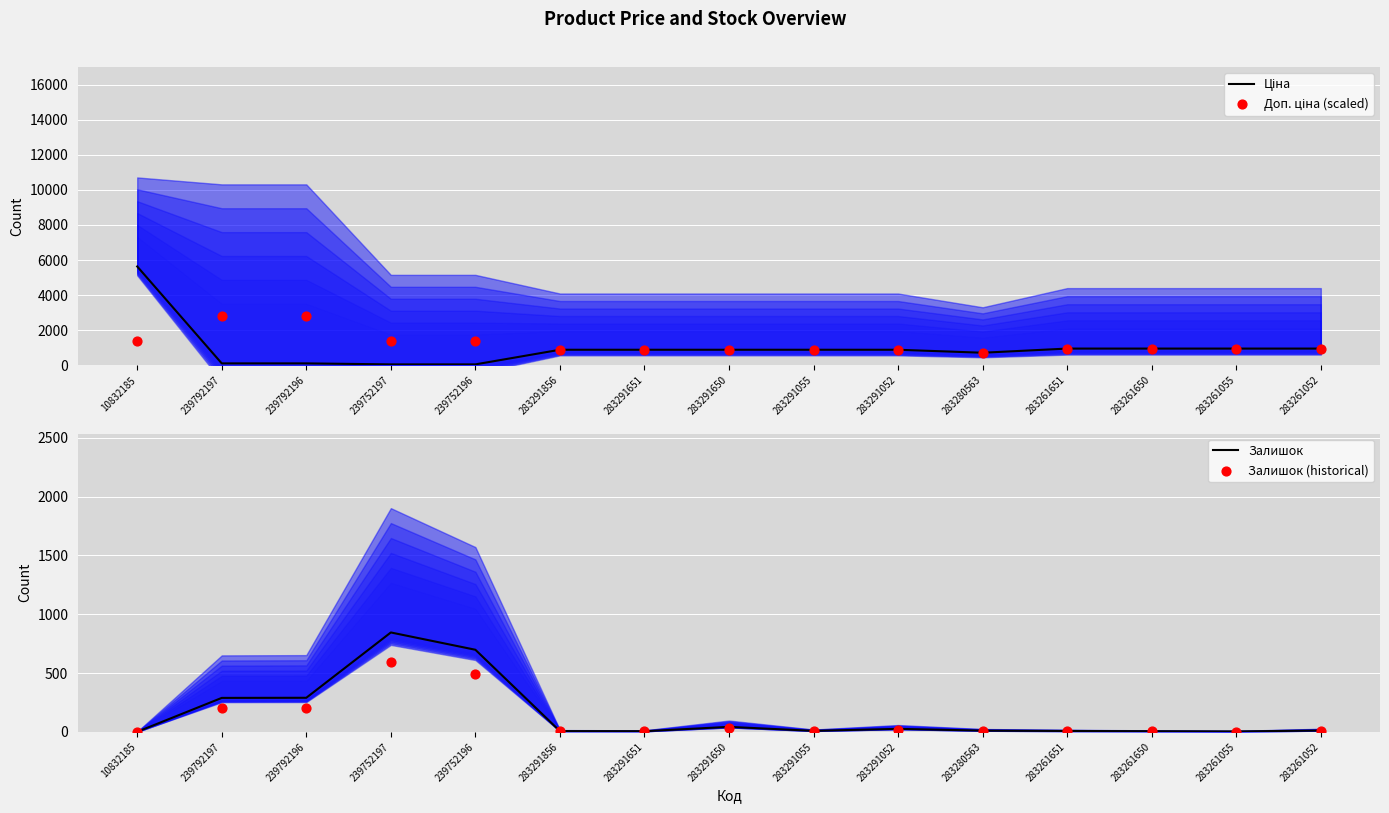

At which category is the sum across all series the highest?

10832185